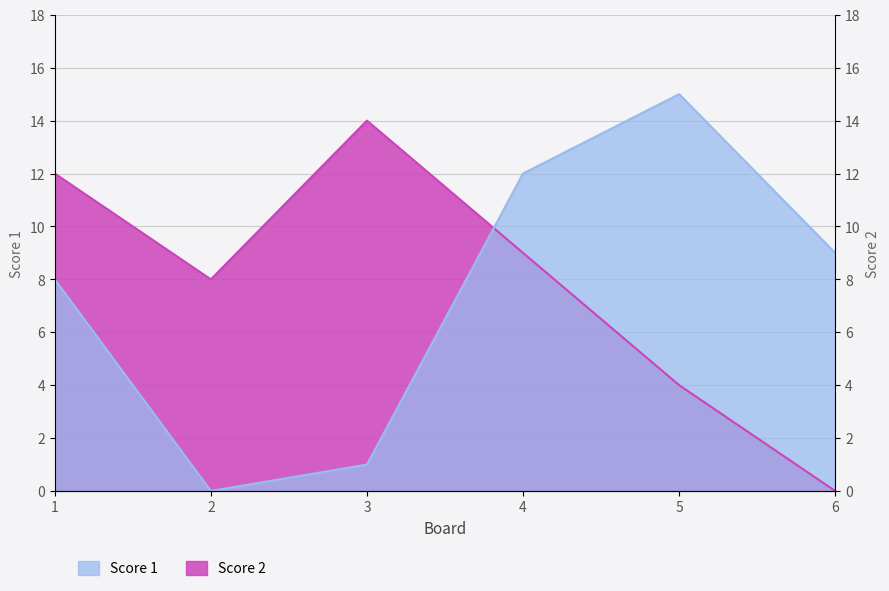

How many categories are shown in the chart?

6